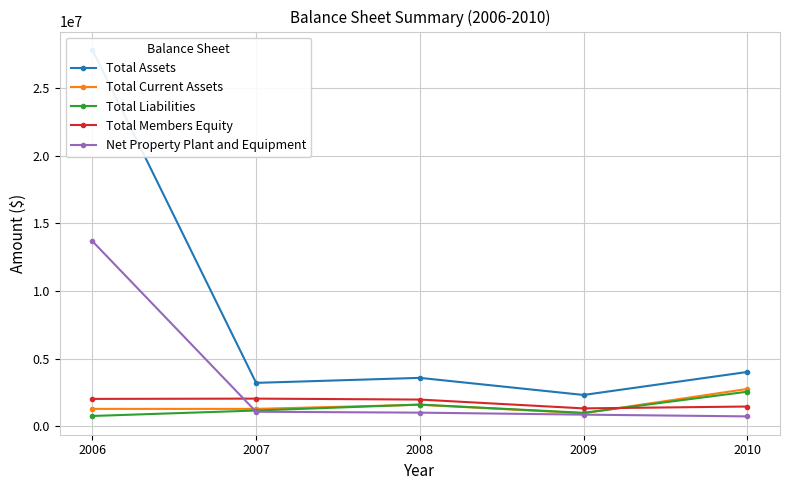

How many lines are shown in the chart?

5